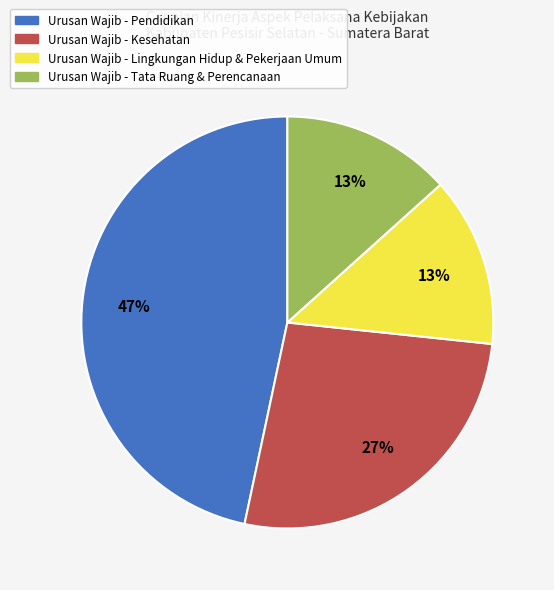

Is there a majority slice in this chart?

No